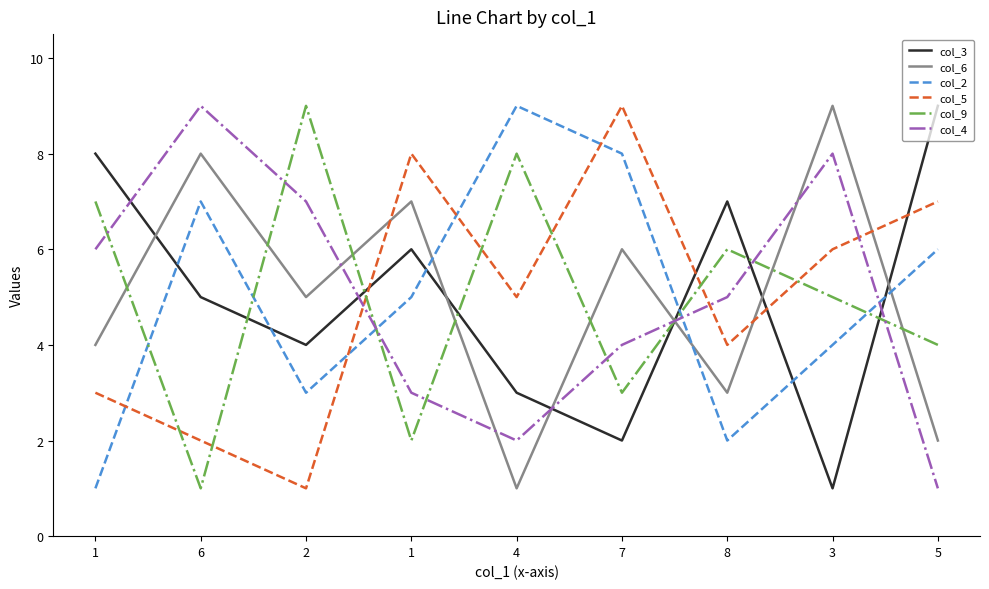

What is the label of the 9th point from the right?

1